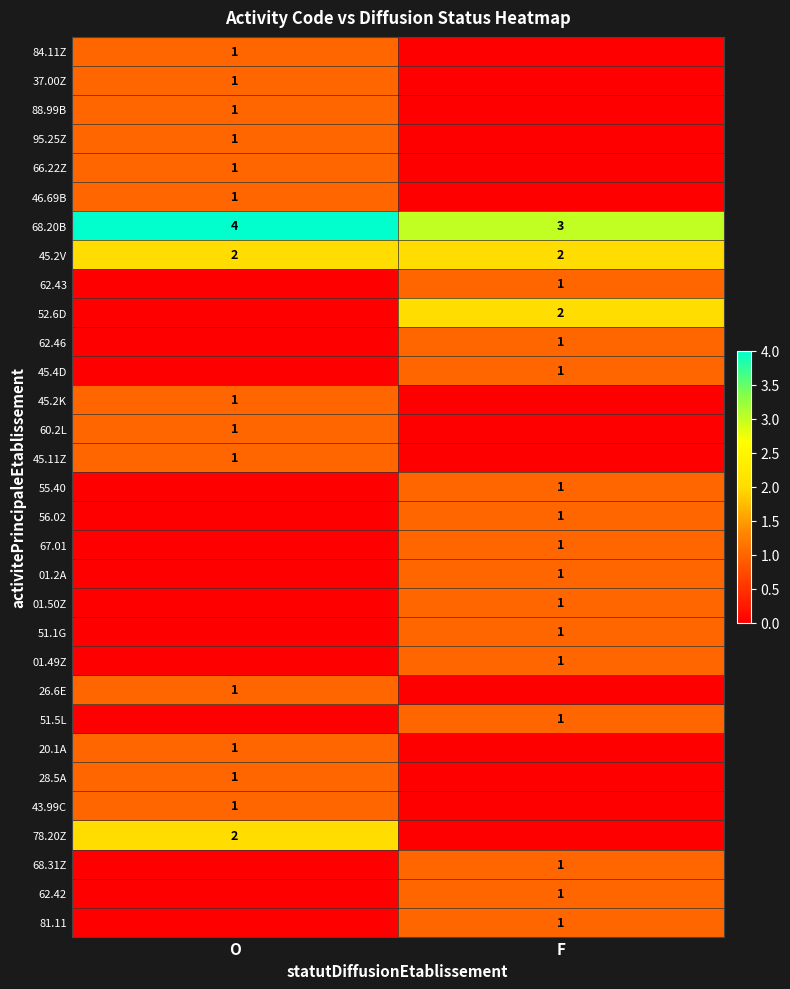

True or false: 81.11 has a value of 2 at F.

False